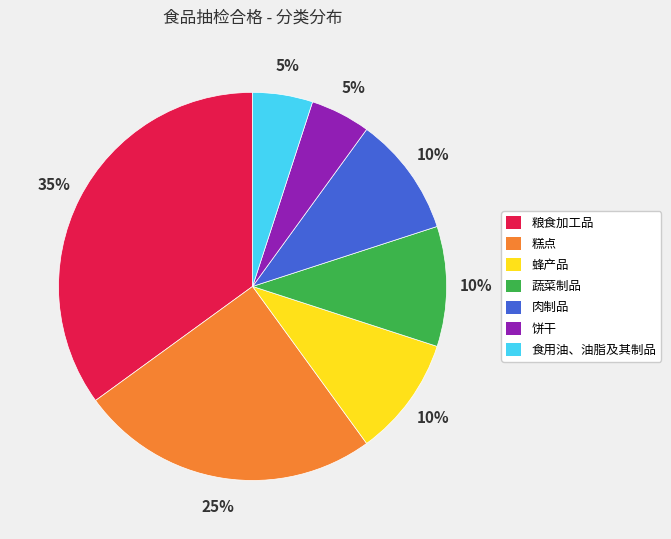

Does any single category account for the majority?

No